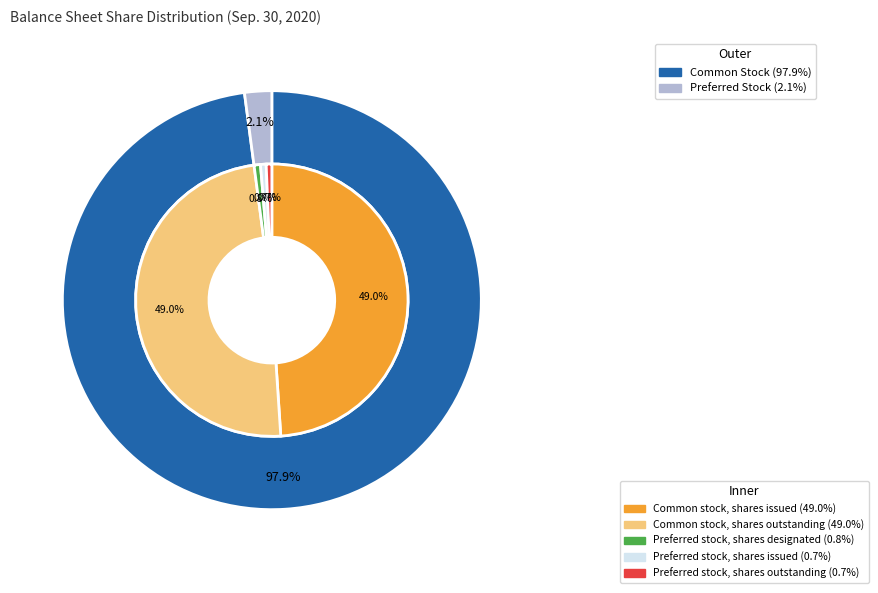

What percentage is the Preferred stock, shares designated slice, to the nearest percent?

1%